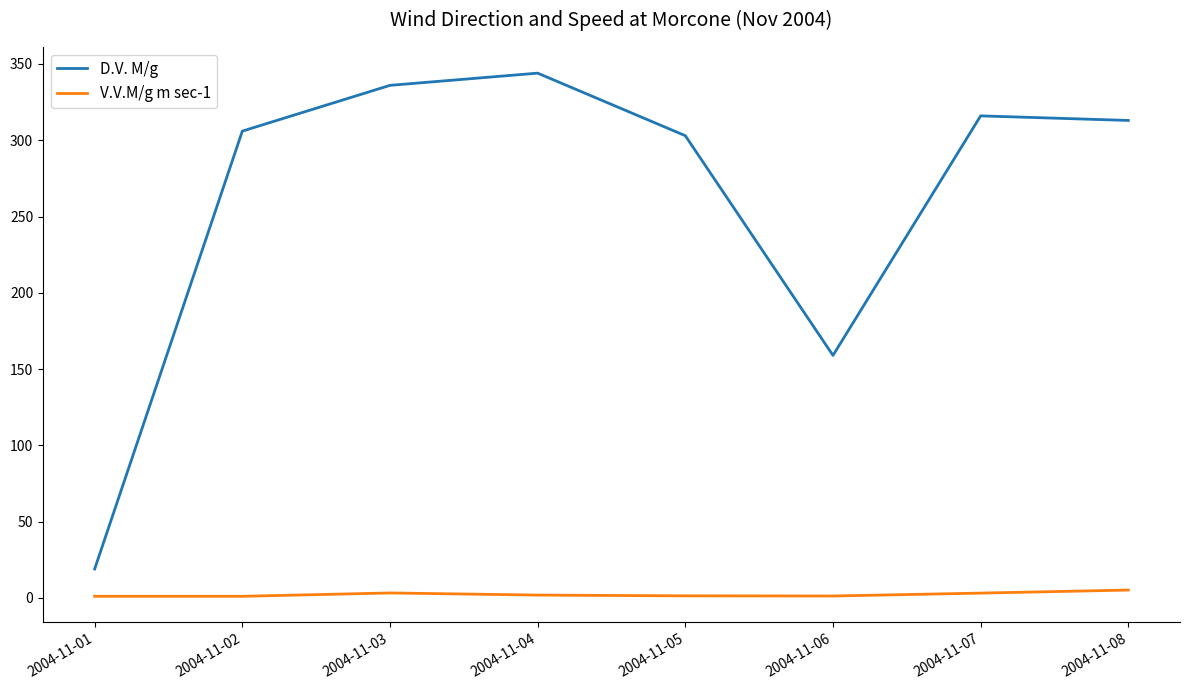

What are all the series names shown in the legend?

D.V. M/g, V.V.M/g m sec-1